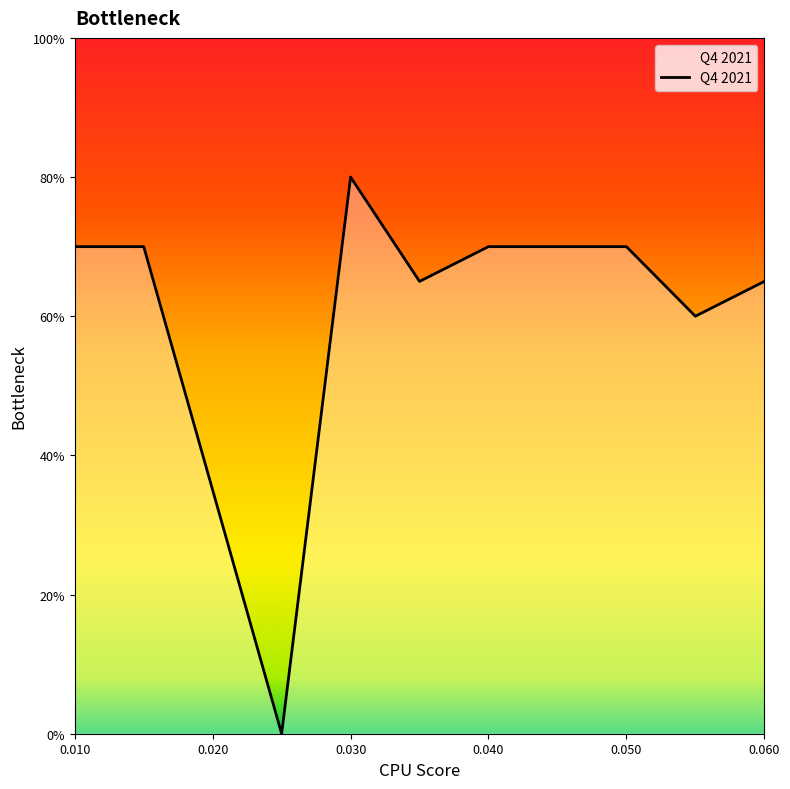

Does the chart have visible grid lines?

No